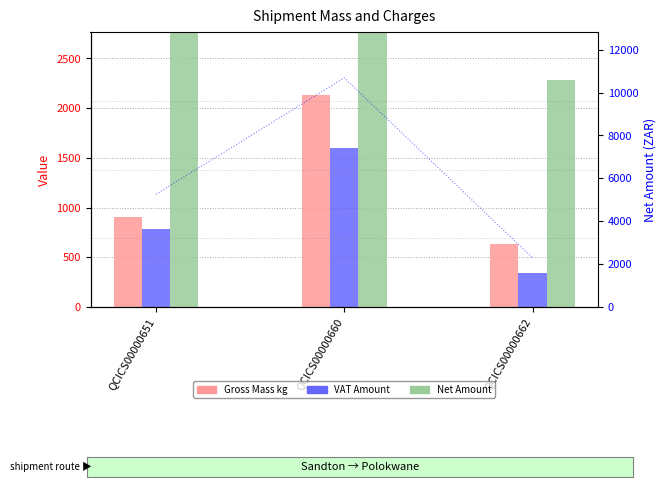

Reading left to right, transcribe all the data shown in this chart.

Gross Mass kg: 900.5	2127.8	636.8
VAT Amount: 788.8	1603.3	343.1
Net Amount: 5258.7	10688.4	2287.5
Net Amount (right): 5258.7	10688.4	2287.5